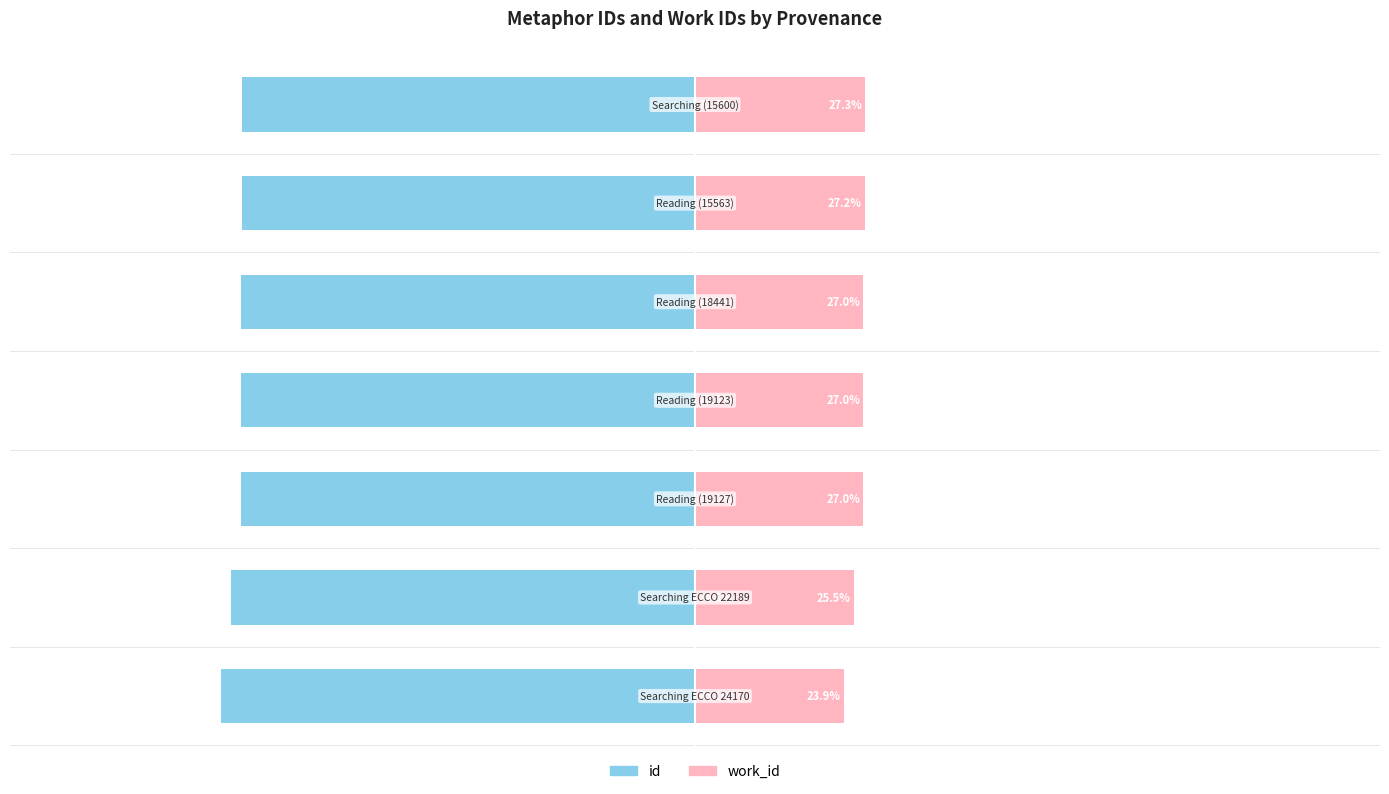

How many bars are there in each group?

2